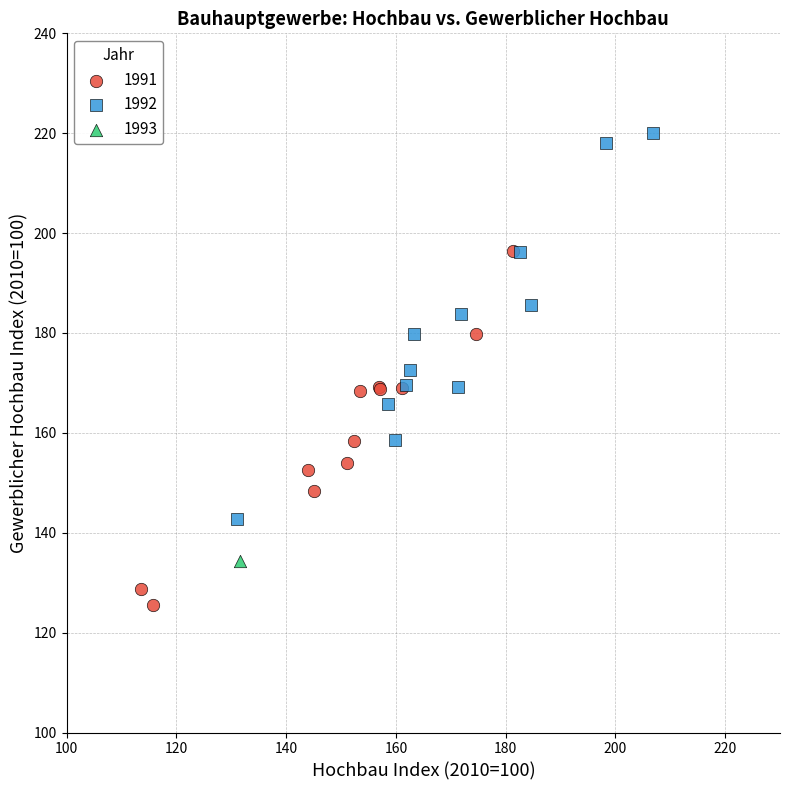

What are all the series names shown in the legend?

1991, 1992, 1993